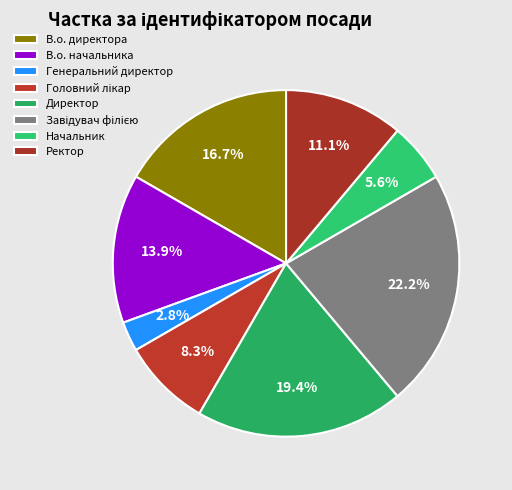

To the nearest percent, what is the combined percentage of Директор and Начальник?

25%